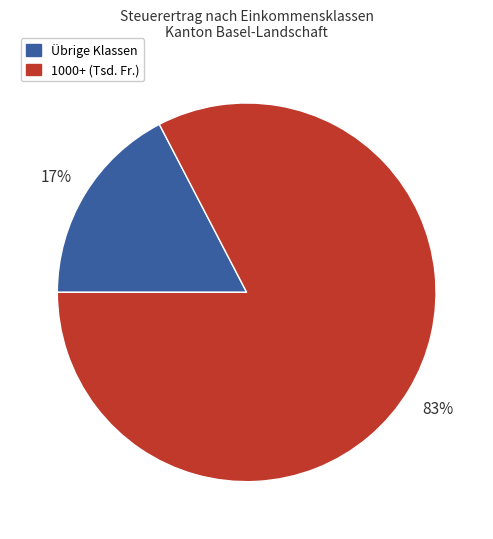

Combined, do Übrige Klassen and 1000+ (Tsd. Fr.) account for over 50%?

Yes